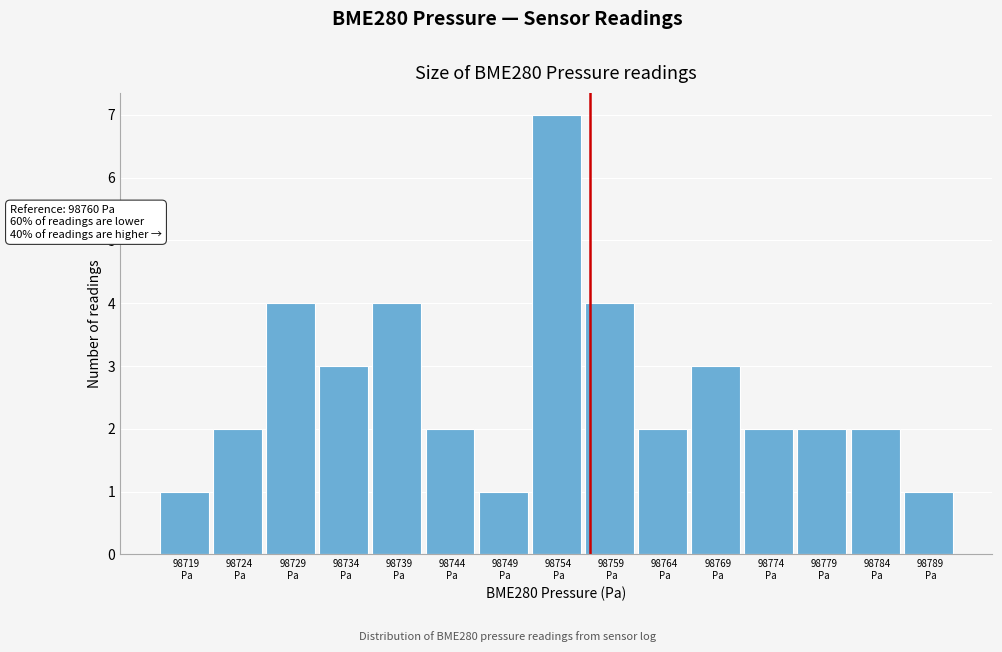

Reading right to left, extract all data points from this chart.

1	2	2	2	3	2	4	7	1	2	4	3	4	2	1